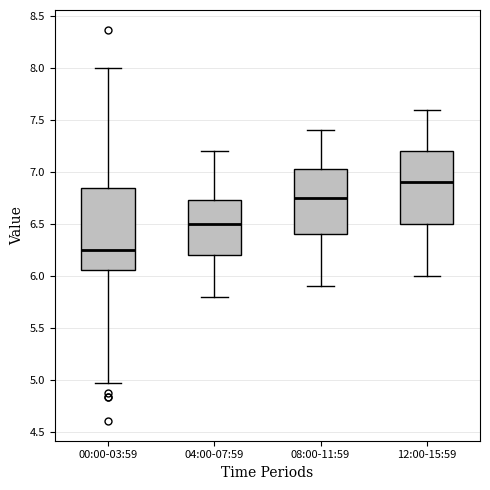

Comparing the boxes themselves (not the whiskers), which one is the tallest?

00:00-03:59